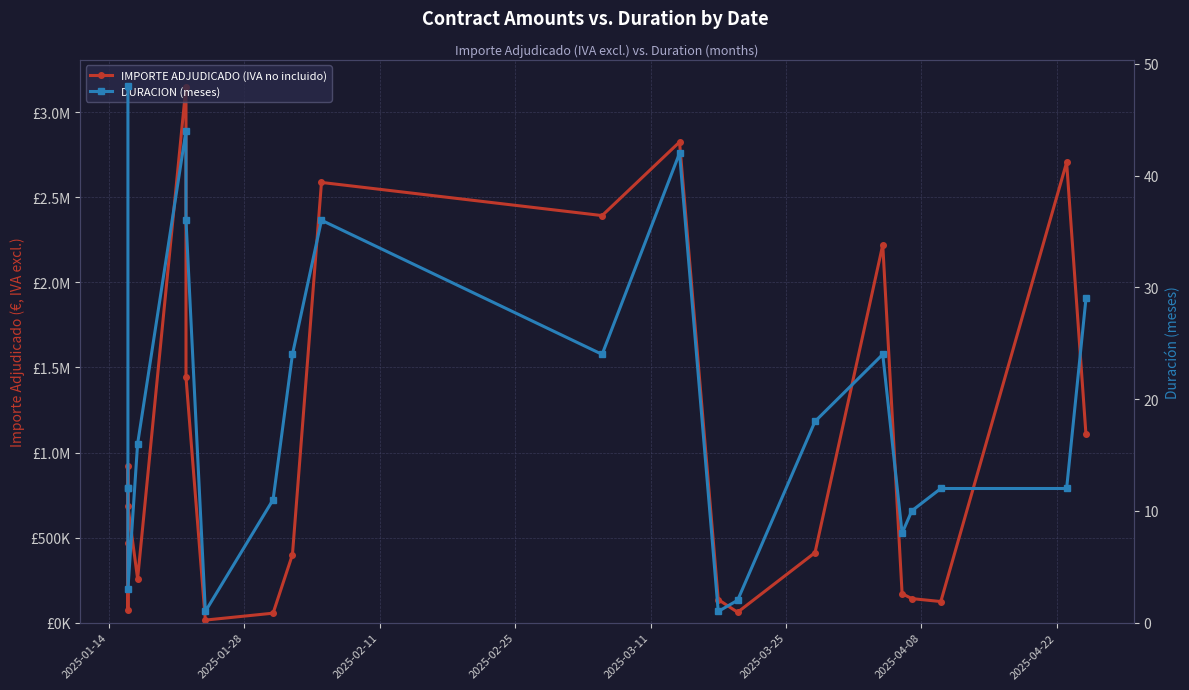

What is the maximum value for IMPORTE ADJUDICADO (IVA no incluido)?

3151882.5